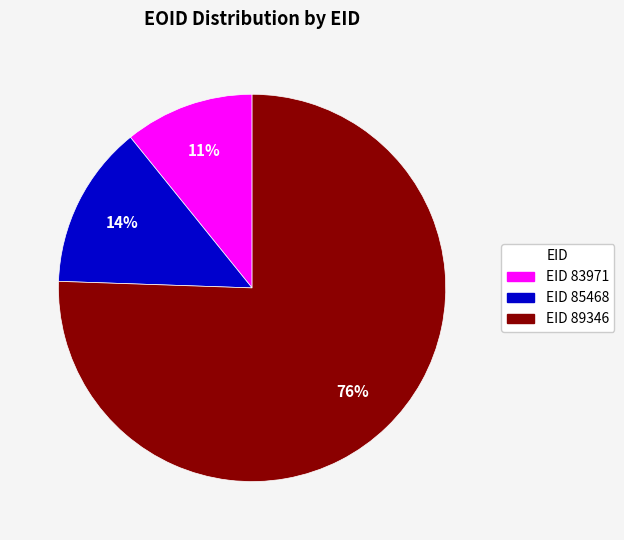

Is there any slice that represents more than half of the pie?

Yes